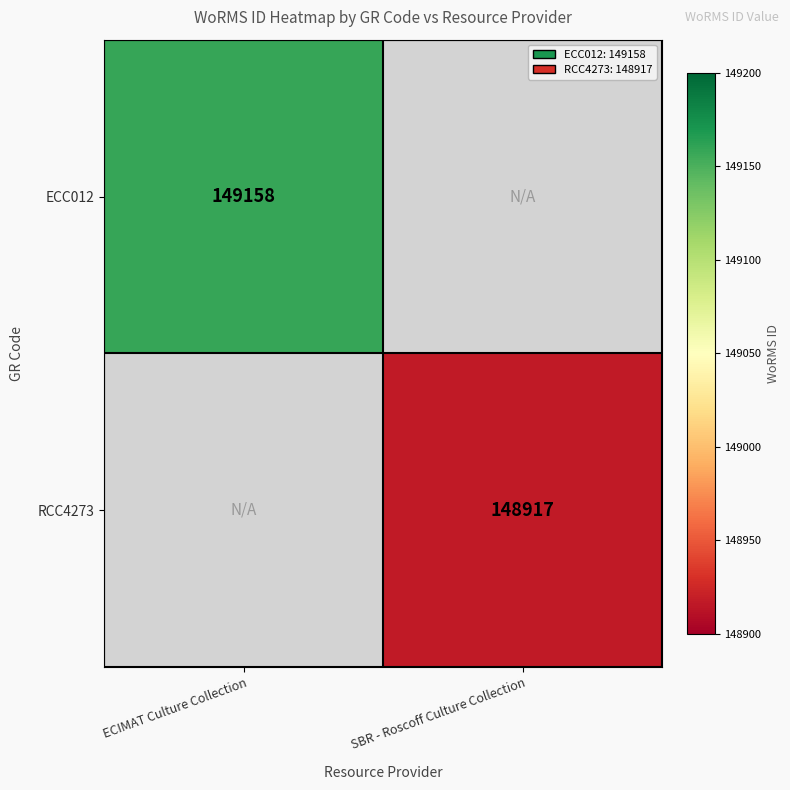

True or false: ECC012 has a value of 149158 at ECIMAT Culture Collection.

True